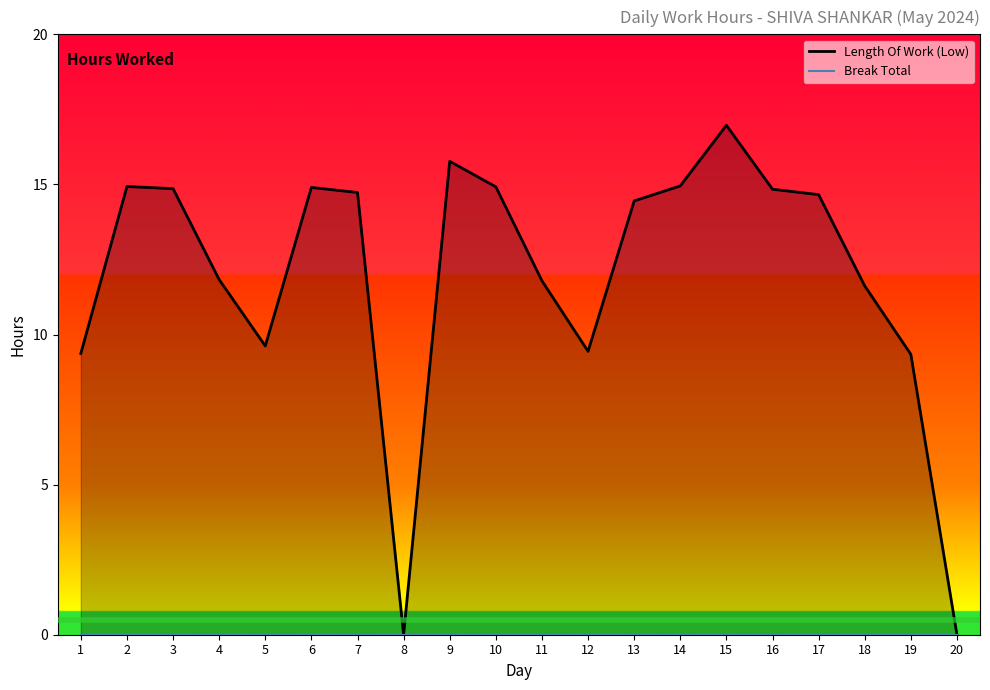

What is the difference between the second highest and minimum values in the Length Of Work (Low) series?

15.8